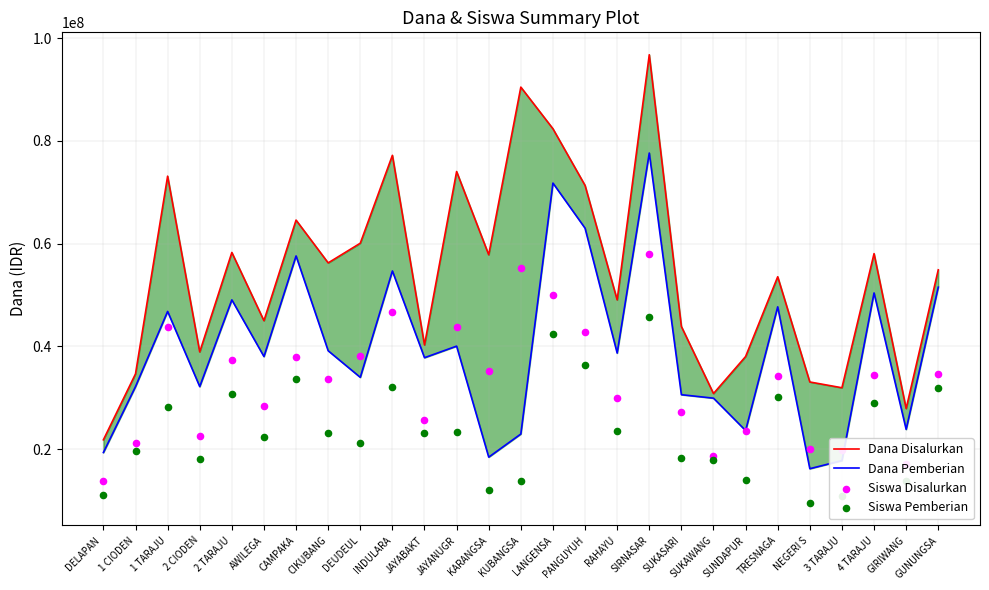

What are all the series names shown in the legend?

Dana Disalurkan, Dana Pemberian, Siswa Disalurkan, Siswa Pemberian